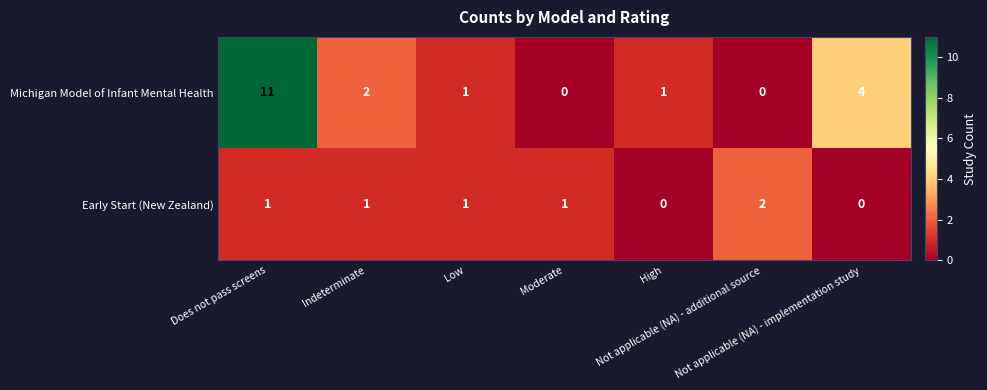

List the series in order of their peak value, highest first.

Michigan Model of Infant Mental Health, Early Start (New Zealand)